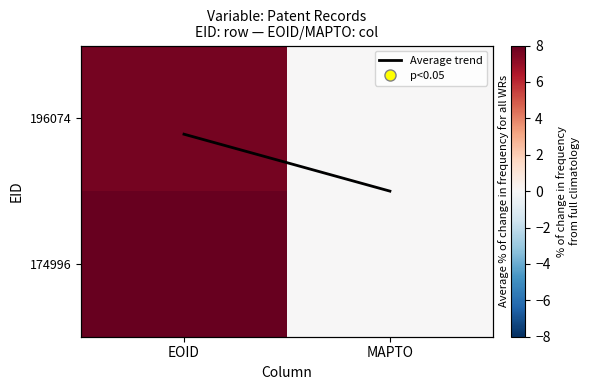

The 174996 series shows 0.0 at MAPTO. True or false?

True